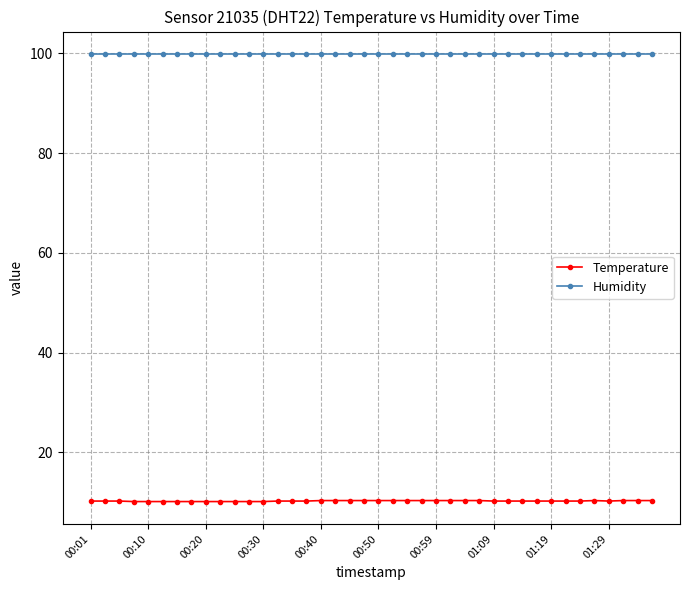

Is this an area chart (filled region under the line)?

No